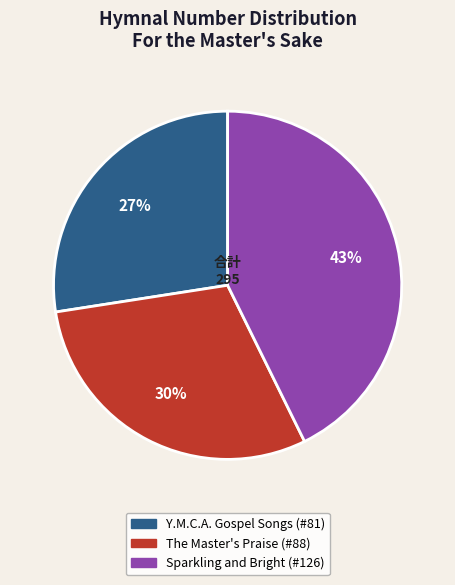

Rank the categories by value from lowest to highest.

Y.M.C.A. Gospel Songs, The Master's Praise, Sparkling and Bright